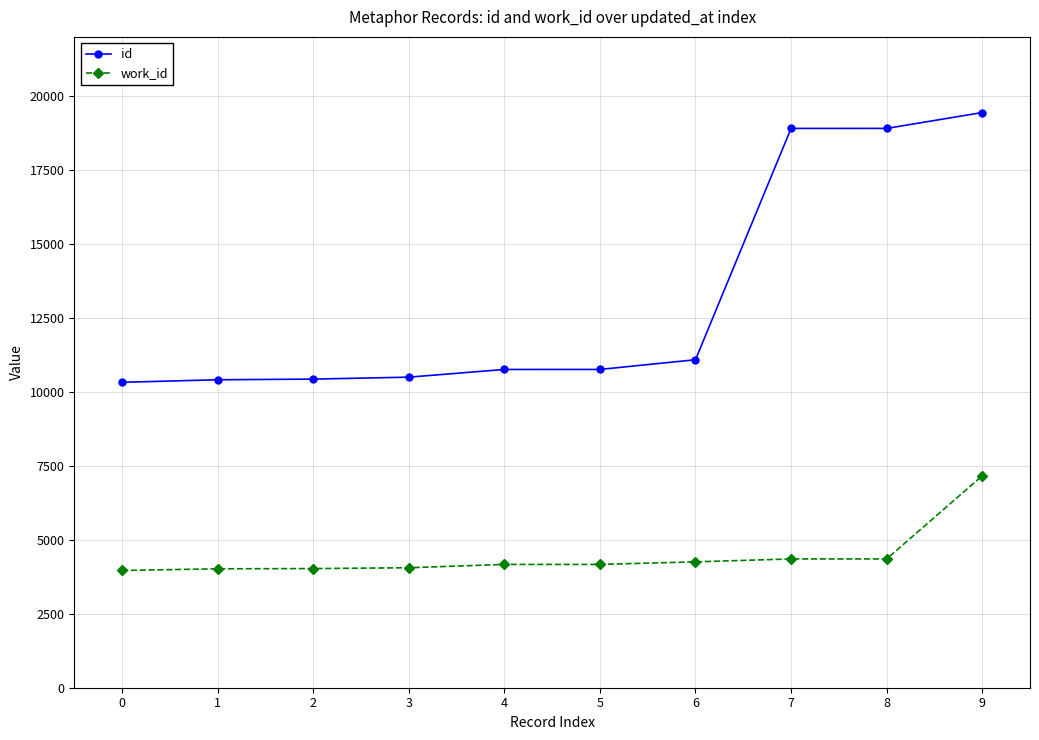

At which category is the sum across all series the highest?

9